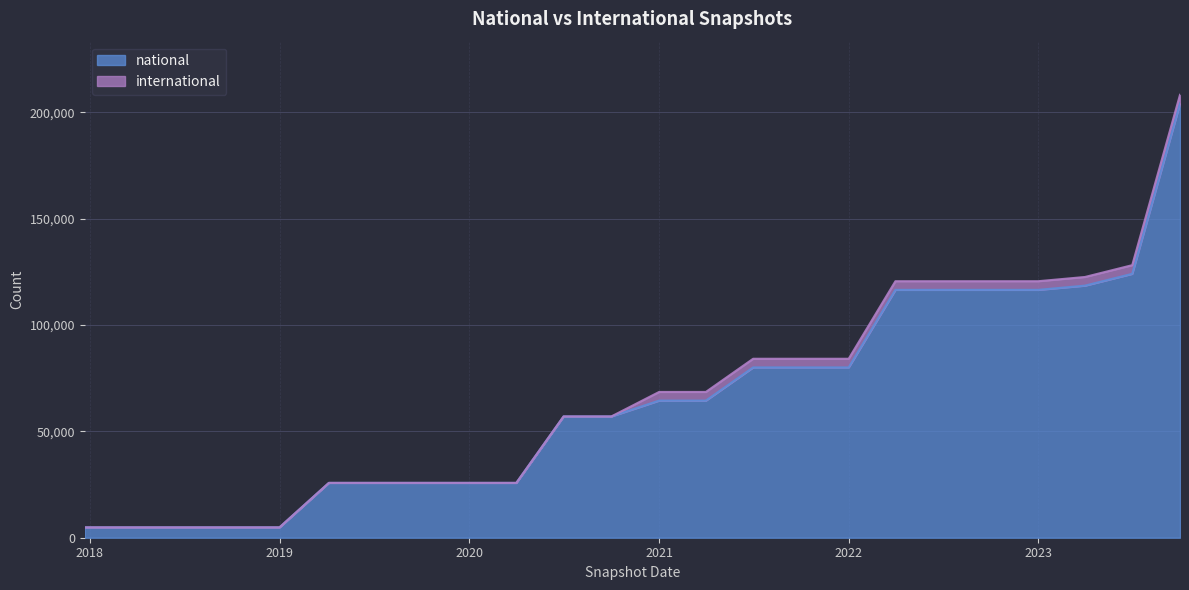

True or false: the data shows 174988 at 2022-07-01.

False